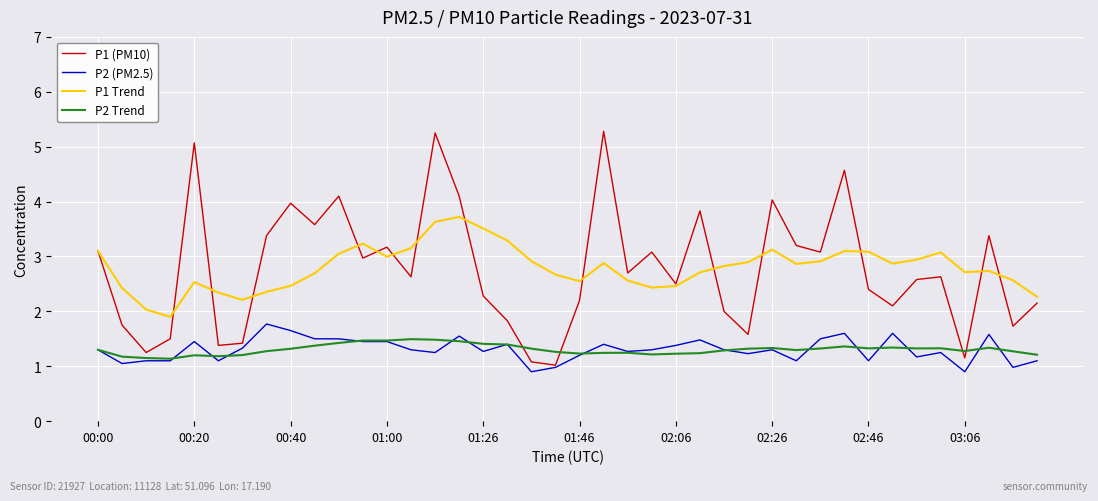

True or false: P1 Trend and P2 Trend intersect in this chart.

False